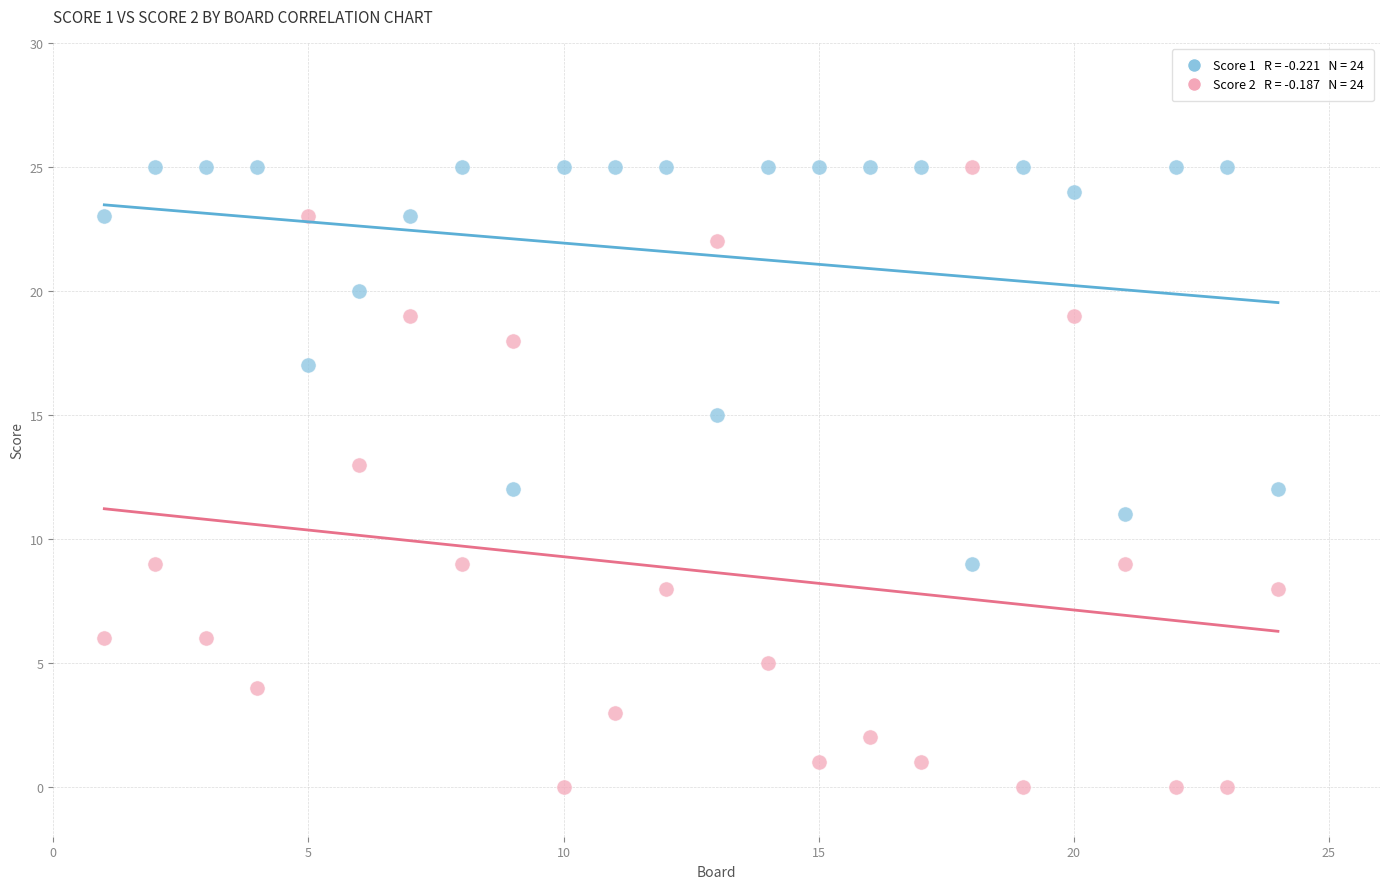

Across all data points, what is the range of X values (max minus min)?

23